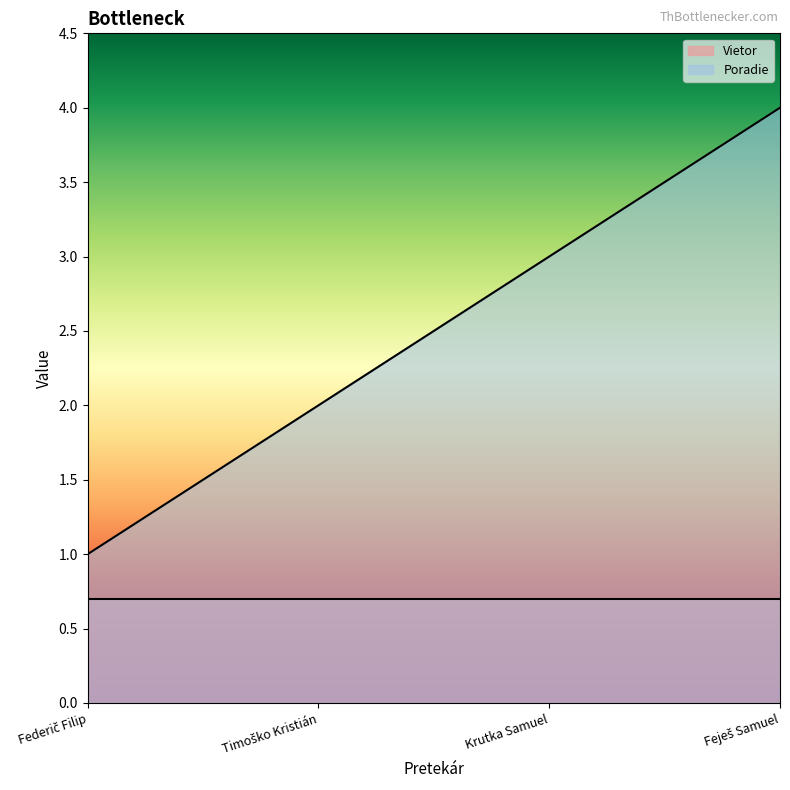

The value at Federič Filip is 1. True or false?

True